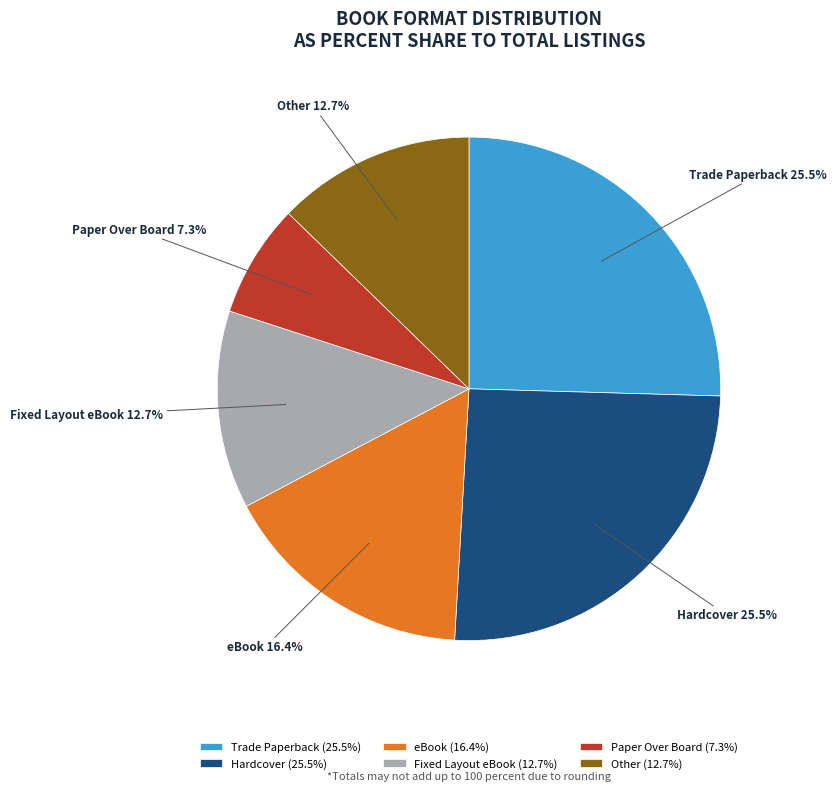

To the nearest percent, what is the average slice percentage?

17%